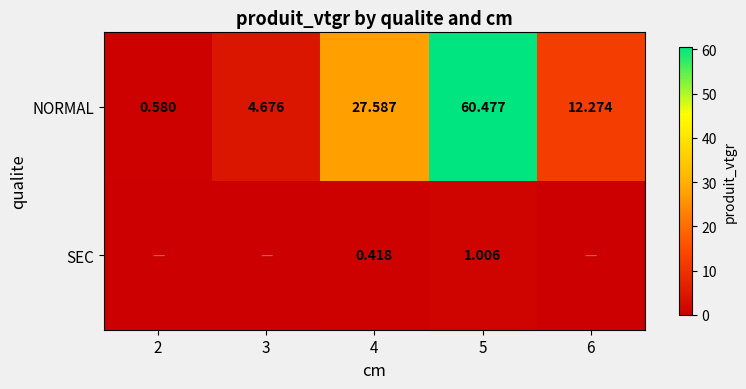

Which has a higher value, 5 or 3?

5